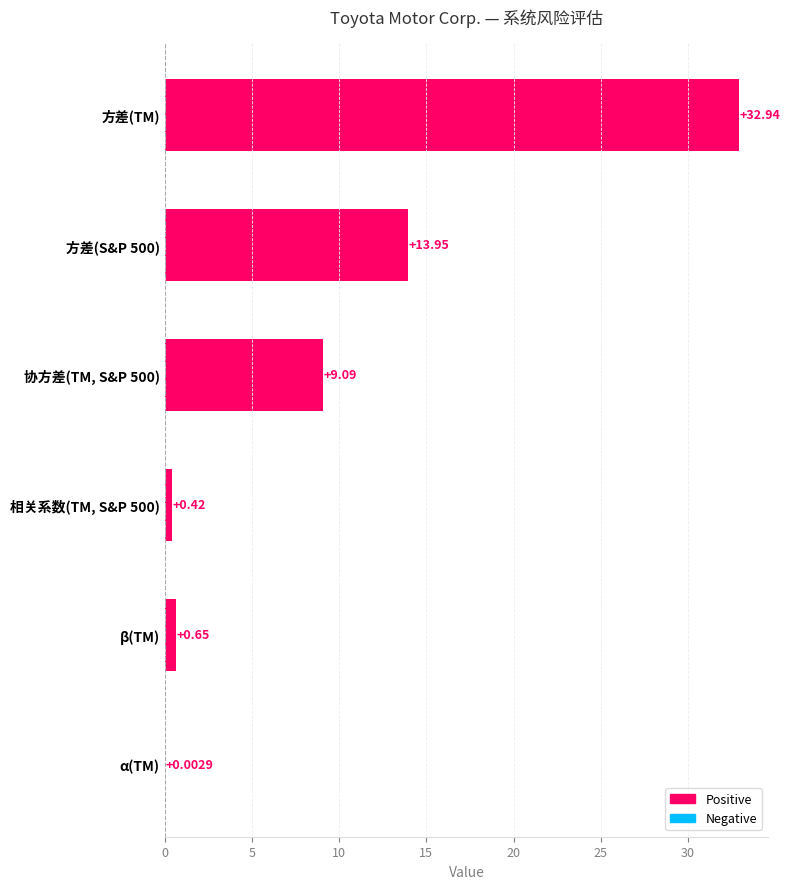

What is the change in value from 方差(S&P 500) to 协方差(TM, S&P 500)?

-4.9